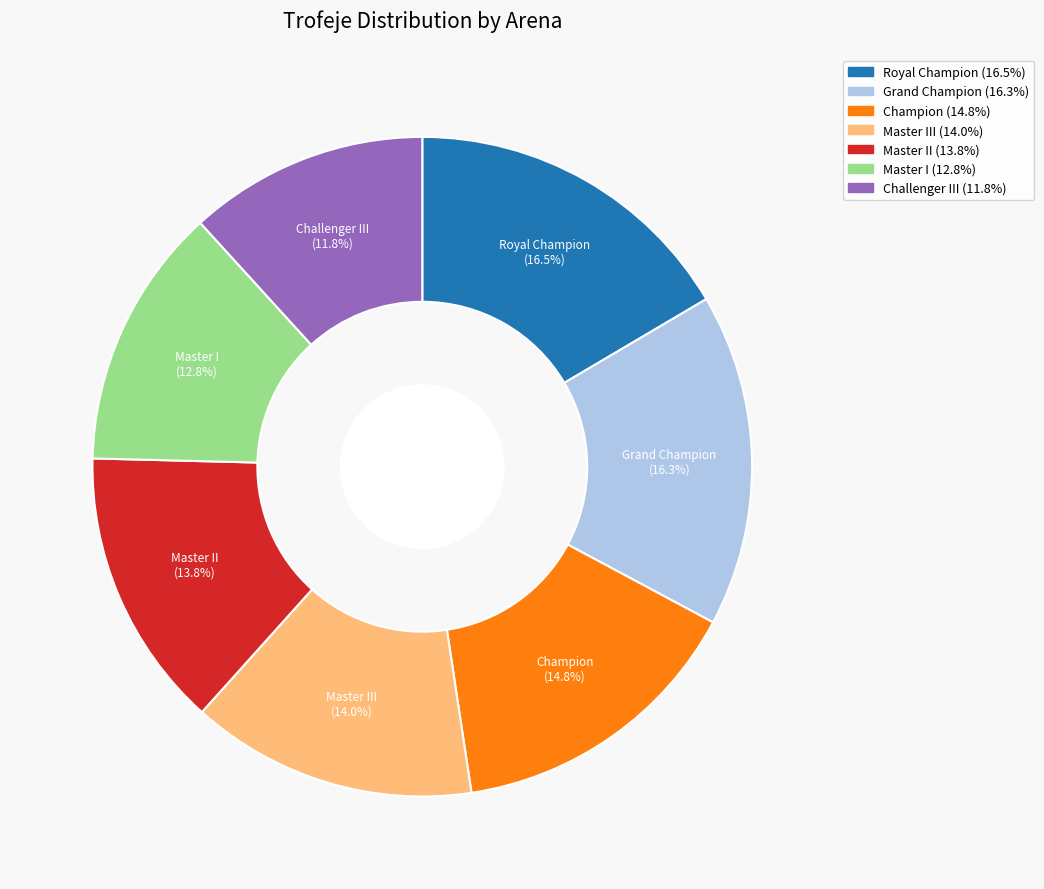

Is there a majority slice in this chart?

No